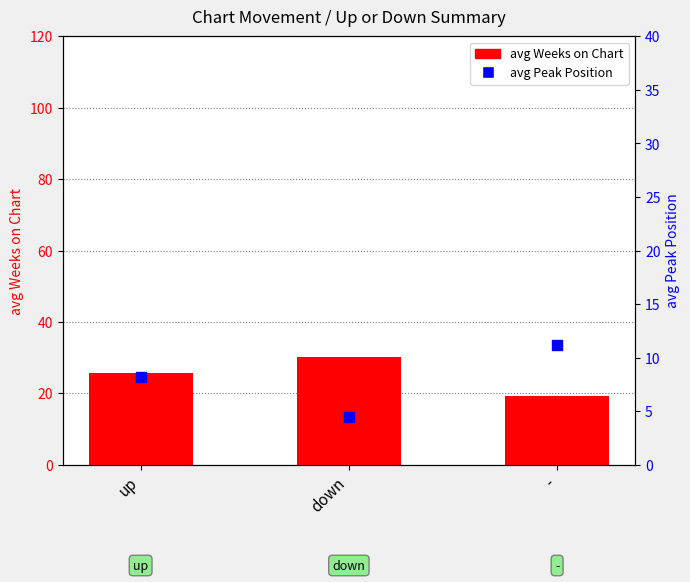

At which category is the sum across all series the highest?

down